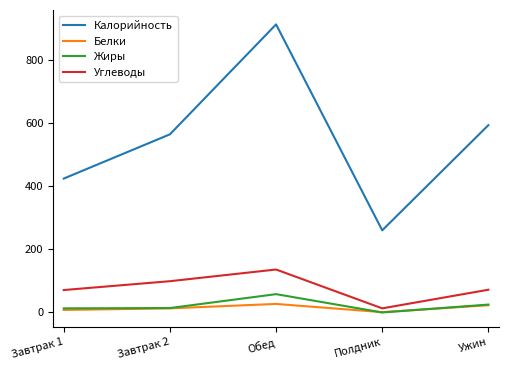

At which label does Калорийность reach its peak?

Обед